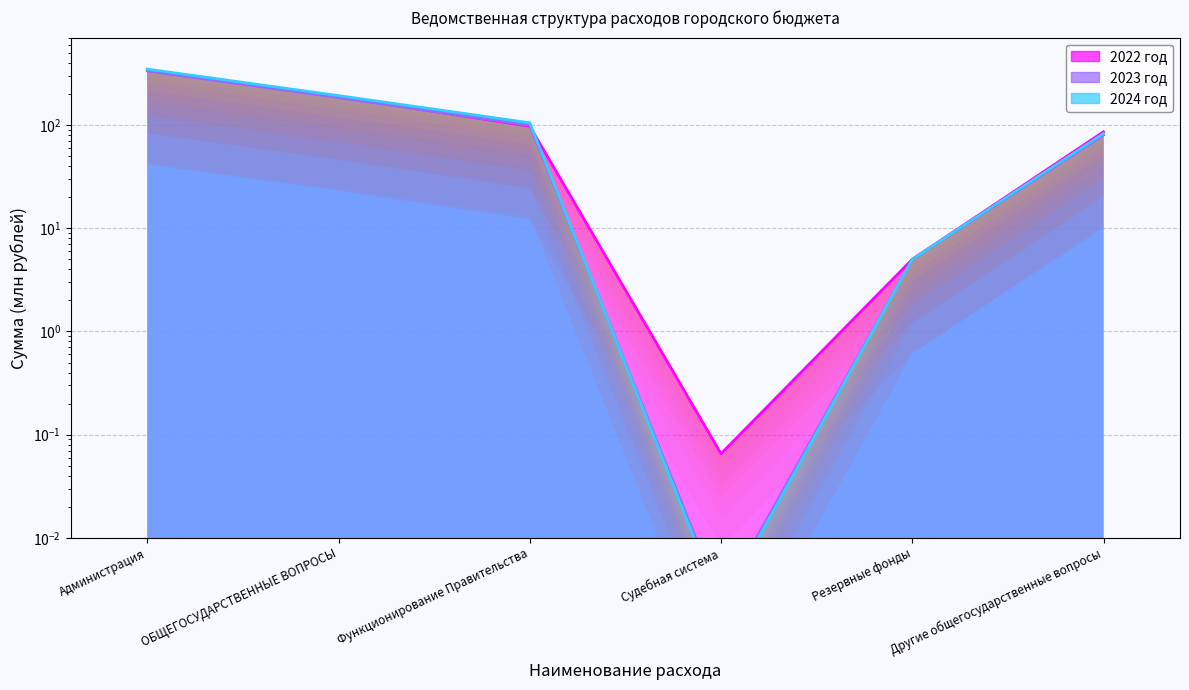

List the series in order of their overall mean, highest first.

2024 год, 2022 год, 2023 год